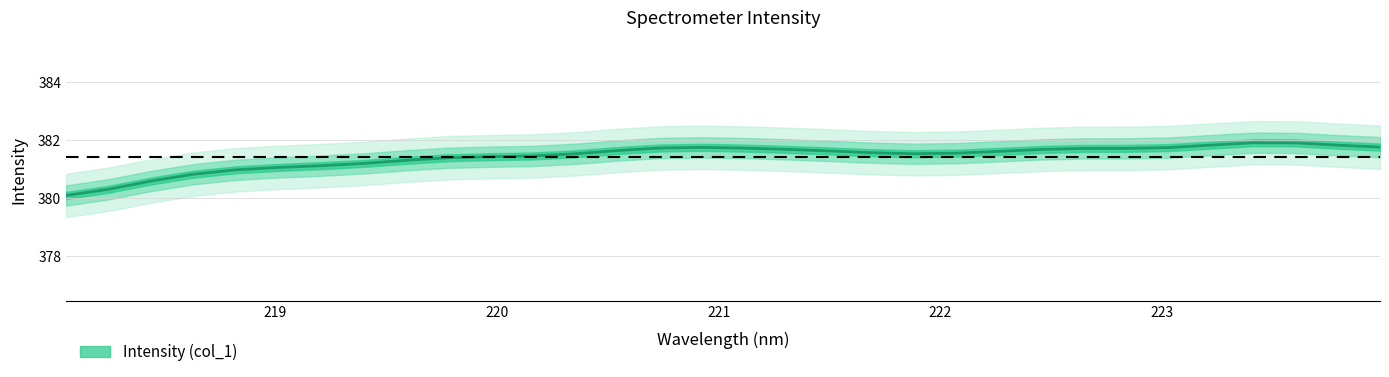

How many data points are less than 381?

5